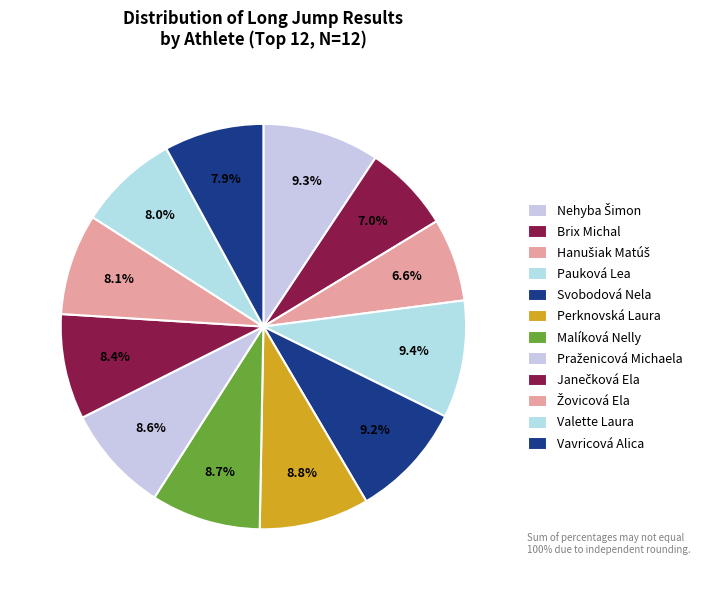

Which has a higher value, Malíková Nelly or Janečková Ela?

Malíková Nelly